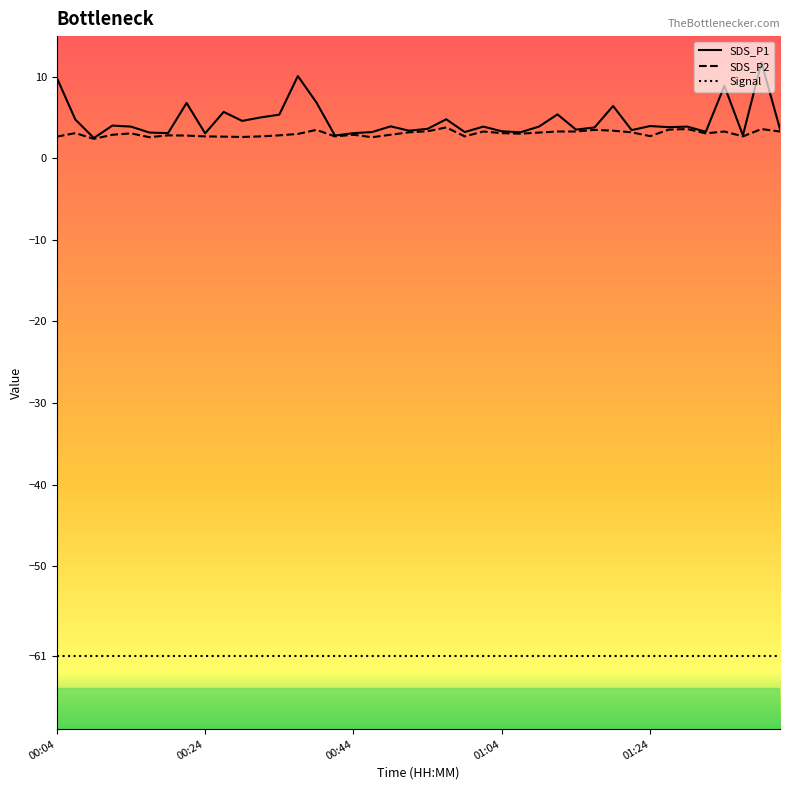

Which series has the largest total across all categories?

SDS_P1